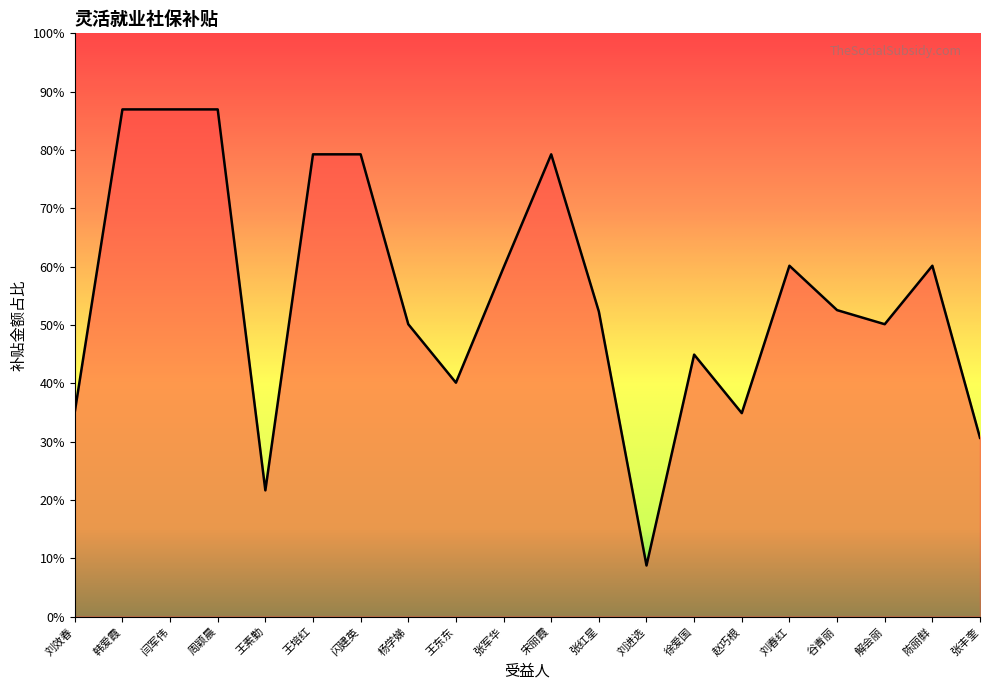

The value at 刘效春 is 2043.7. True or false?

False